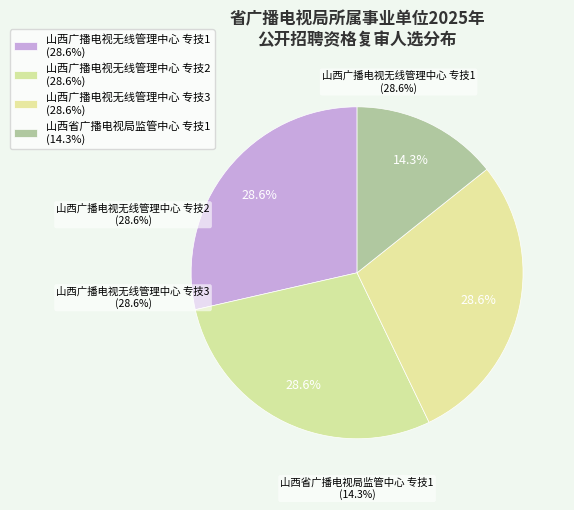

How many slices are in this pie chart?

4